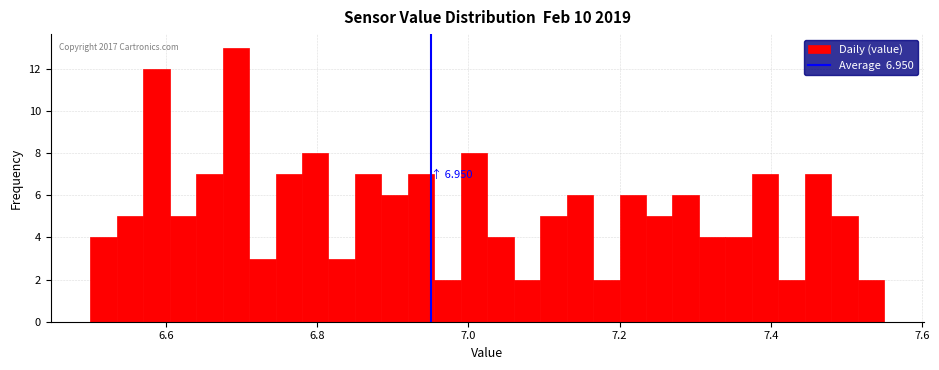

Read against the x-axis, roughly where is the centre of the tallest bar?

6.70